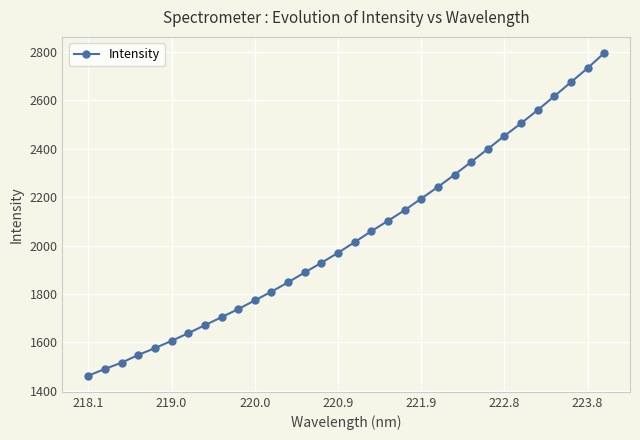

True or false: there are more than 2 points higher than both neighbors.

False